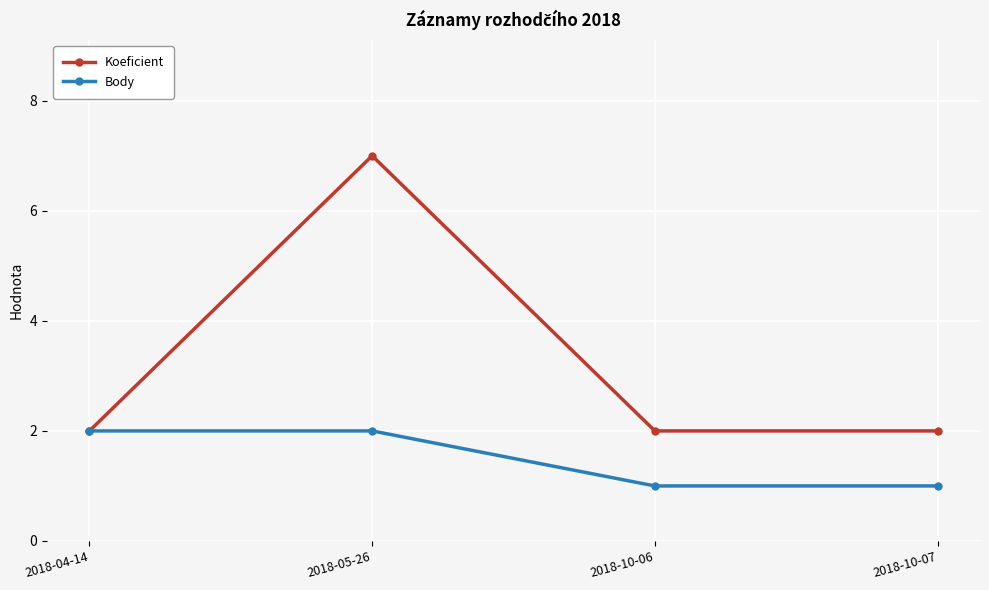

Which category has the highest value across all series?

2018-05-26